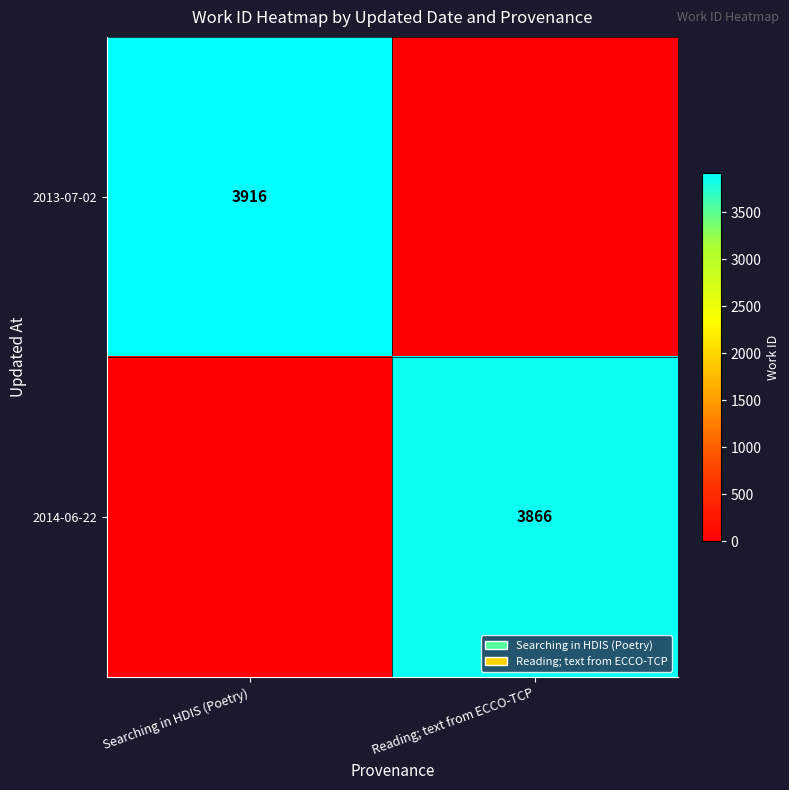

Is the value of 2014-06-22 at Reading; text from ECCO-TCP greater than the value of 2013-07-02 at Searching in HDIS (Poetry)?

No